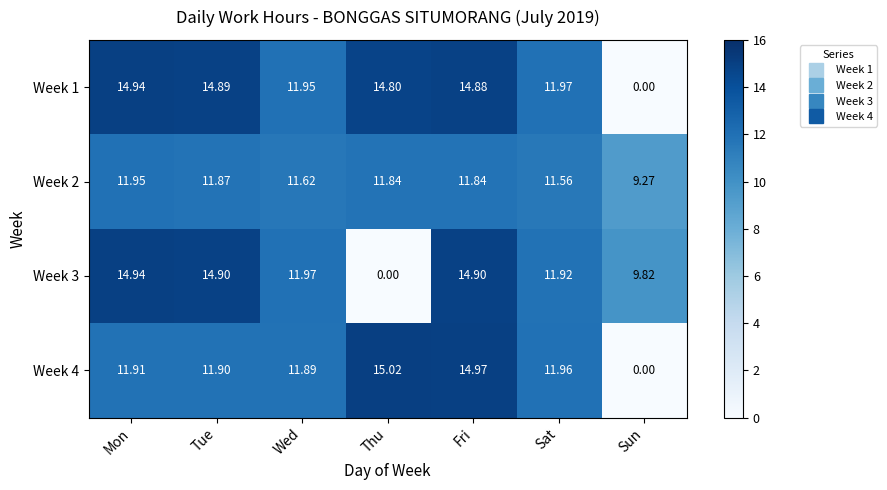

Between Fri and Sun, which series saw the biggest shift?

Week 4